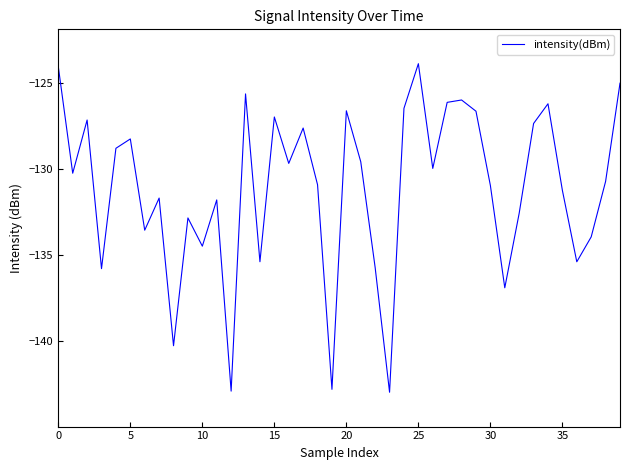

How many interior local valleys (lower than both neighbors) does the data have?

13